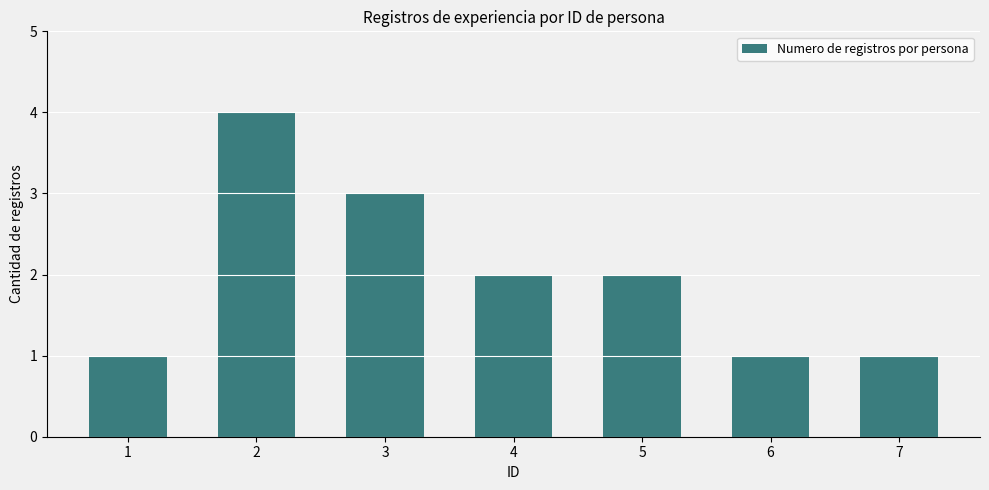

The value at 6 is 0. True or false?

False